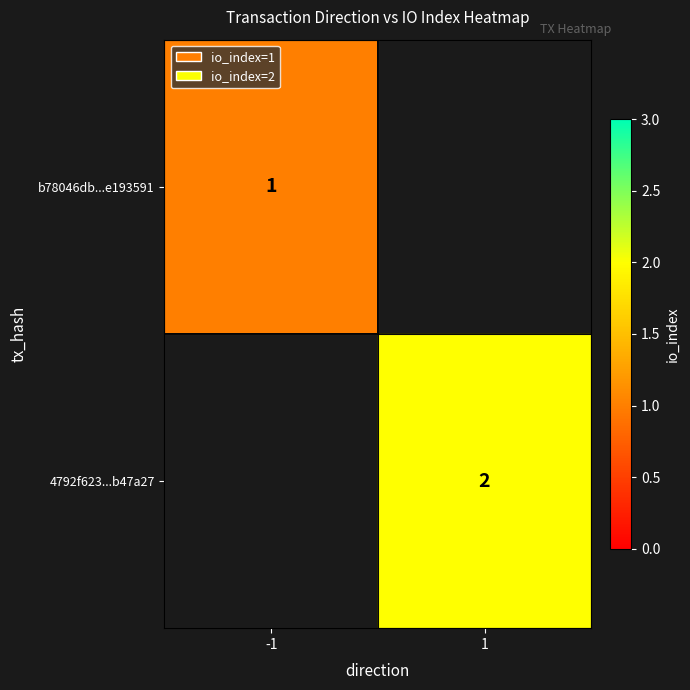

The value of b78046db...e193591 at -1 is 1. True or false?

True